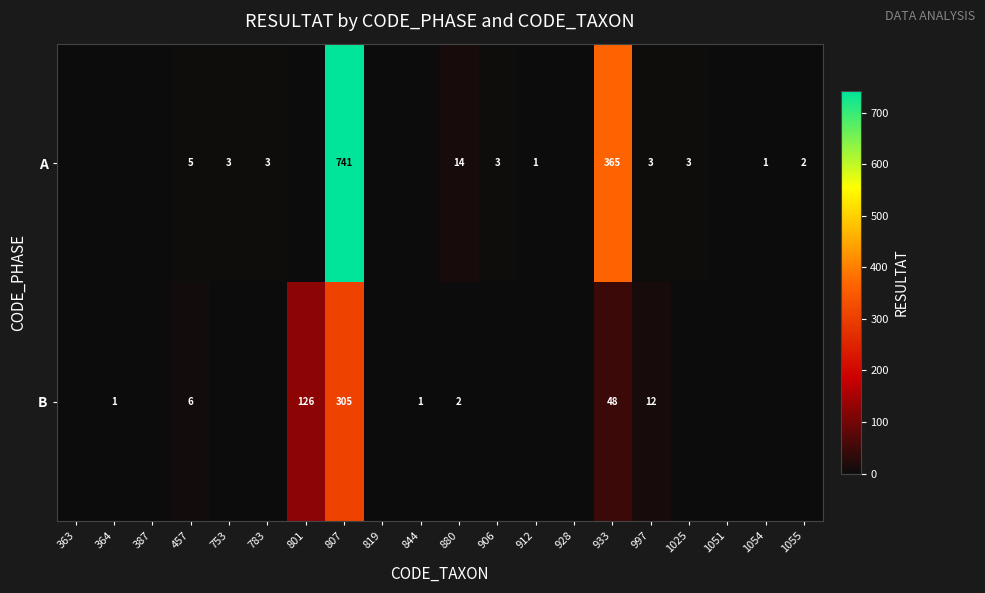

Is it true that A equals 2 at 1055?

True